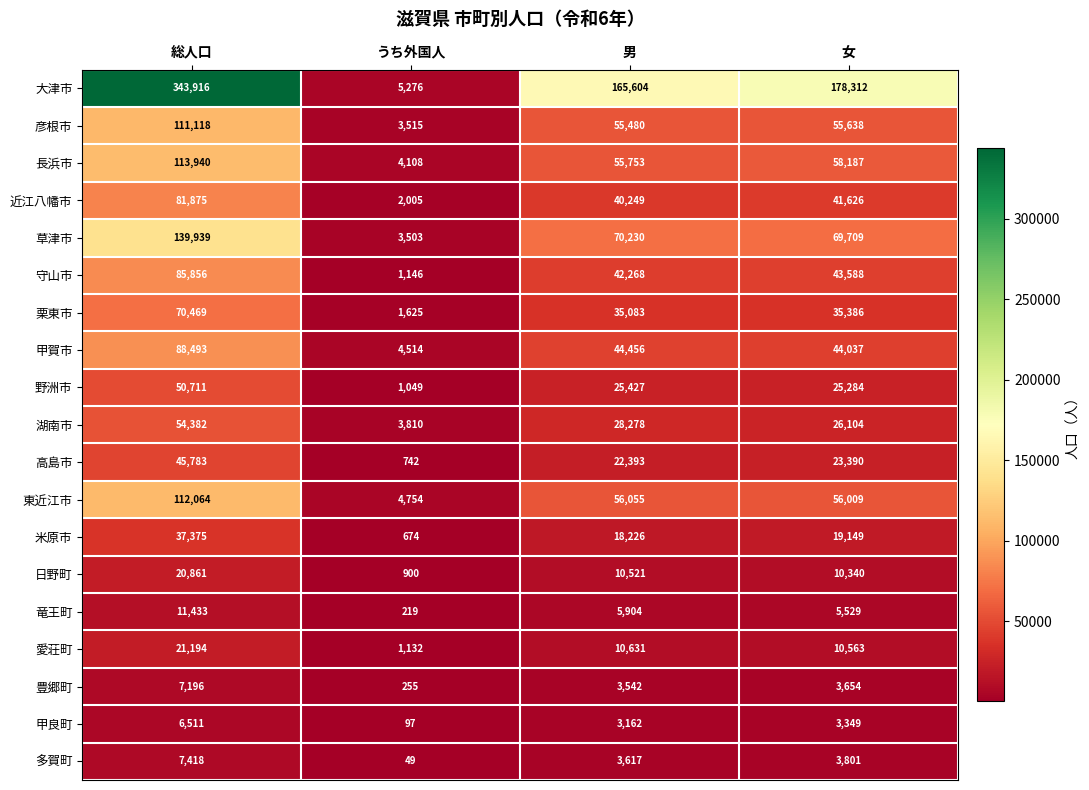

Which series changed the most between 総人口 and 女?

大津市